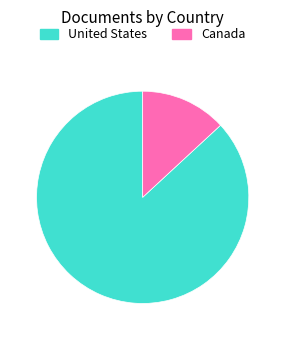

What is the smallest slice in the pie chart?

Canada